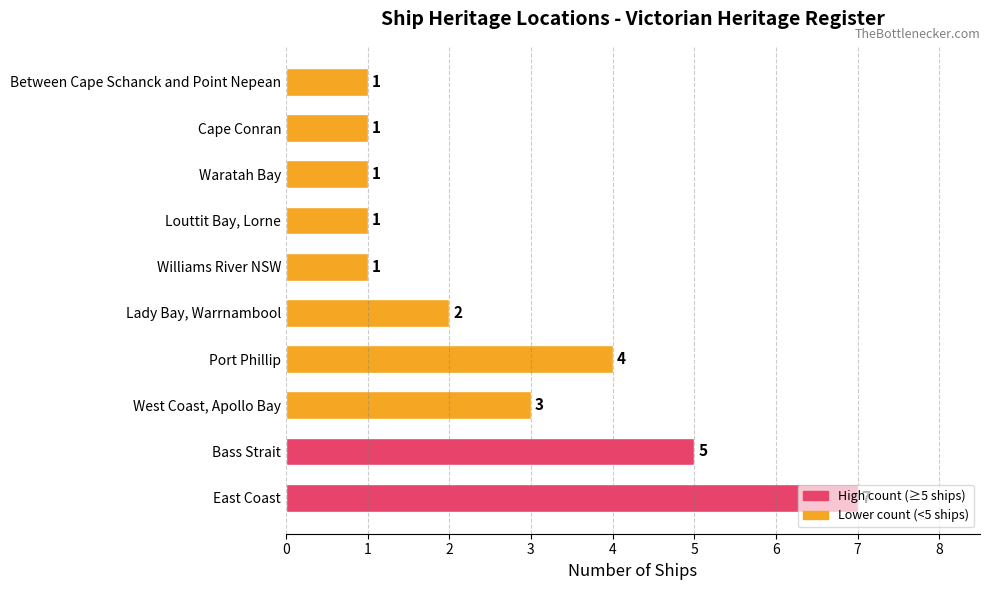

How many data points does each series have?

10